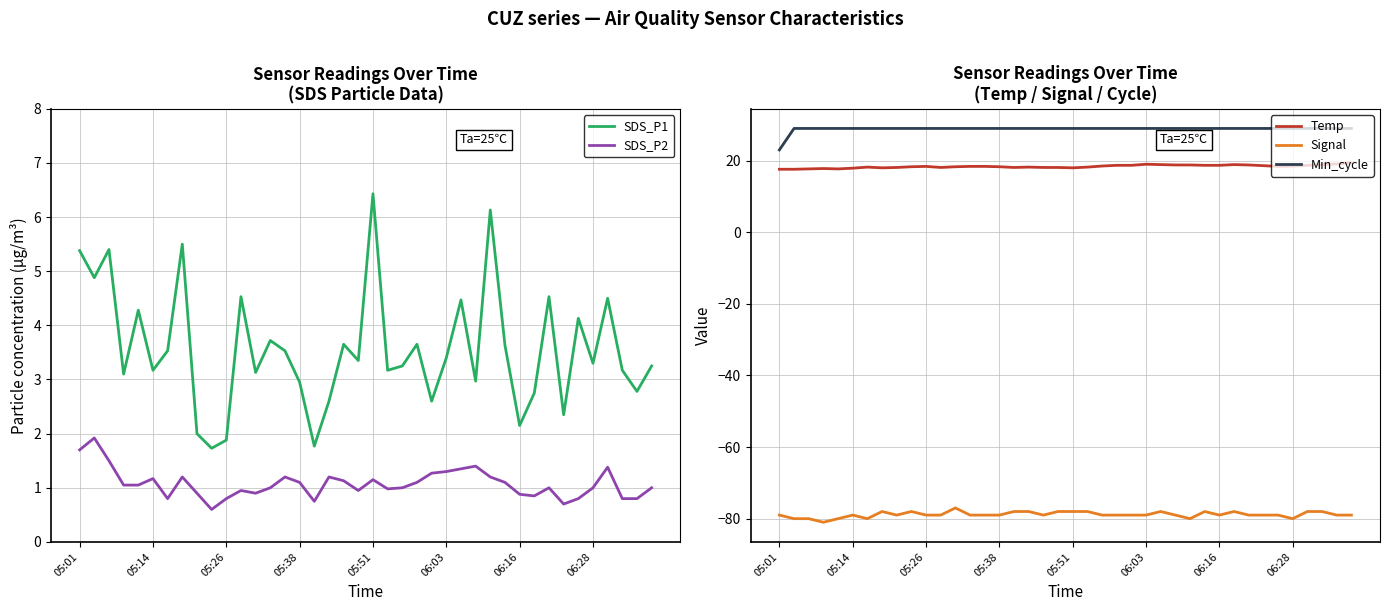

Reading left to right, list all the values displayed in this chart.

SDS_P1: 5.4	4.9	5.4	3.1	4.3	3.2	3.5	5.5	2.0	1.7	1.9	4.5	3.1	3.7	3.5	3.0	1.8	2.6	3.6	3.4	6.4	3.2	3.2	3.6	2.6	3.4	4.5	3.0	6.1	3.6	2.1	2.8	4.5	2.4	4.1	3.3	4.5	3.2	2.8	3.2
SDS_P2: 1.7	1.9	1.5	1.1	1.1	1.2	0.8	1.2	0.9	0.6	0.8	0.9	0.9	1.0	1.2	1.1	0.8	1.2	1.1	0.9	1.1	1.0	1.0	1.1	1.3	1.3	1.4	1.4	1.2	1.1	0.9	0.8	1.0	0.7	0.8	1.0	1.4	0.8	0.8	1.0
Temp: 17.6	17.6	17.7	17.8	17.7	17.9	18.2	18.0	18.1	18.3	18.4	18.1	18.3	18.4	18.4	18.3	18.1	18.2	18.1	18.1	18.0	18.2	18.5	18.7	18.7	19.0	18.9	18.8	18.8	18.7	18.7	18.9	18.8	18.6	18.4	18.5	18.7	18.9	19.1	19.4
Signal: -79.0	-80.0	-80.0	-81.0	-80.0	-79.0	-80.0	-78.0	-79.0	-78.0	-79.0	-79.0	-77.0	-79.0	-79.0	-79.0	-78.0	-78.0	-79.0	-78.0	-78.0	-78.0	-79.0	-79.0	-79.0	-79.0	-78.0	-79.0	-80.0	-78.0	-79.0	-78.0	-79.0	-79.0	-79.0	-80.0	-78.0	-78.0	-79.0	-79.0
Min_cycle: 23.0	29.0	29.0	29.0	29.0	29.0	29.0	29.0	29.0	29.0	29.0	29.0	29.0	29.0	29.0	29.0	29.0	29.0	29.0	29.0	29.0	29.0	29.0	29.0	29.0	29.0	29.0	29.0	29.0	29.0	29.0	29.0	29.0	29.0	29.0	29.0	29.0	29.0	29.0	29.0